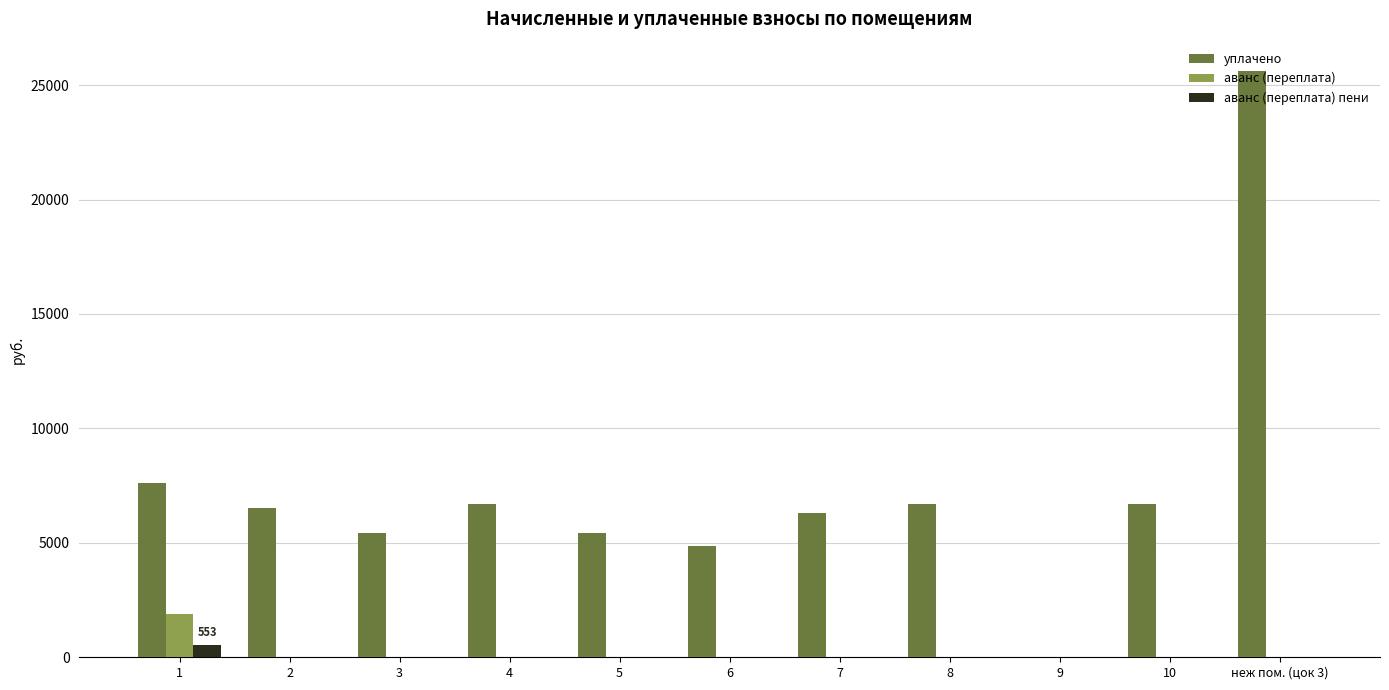

What is the total value across all series at 3?

5420.0